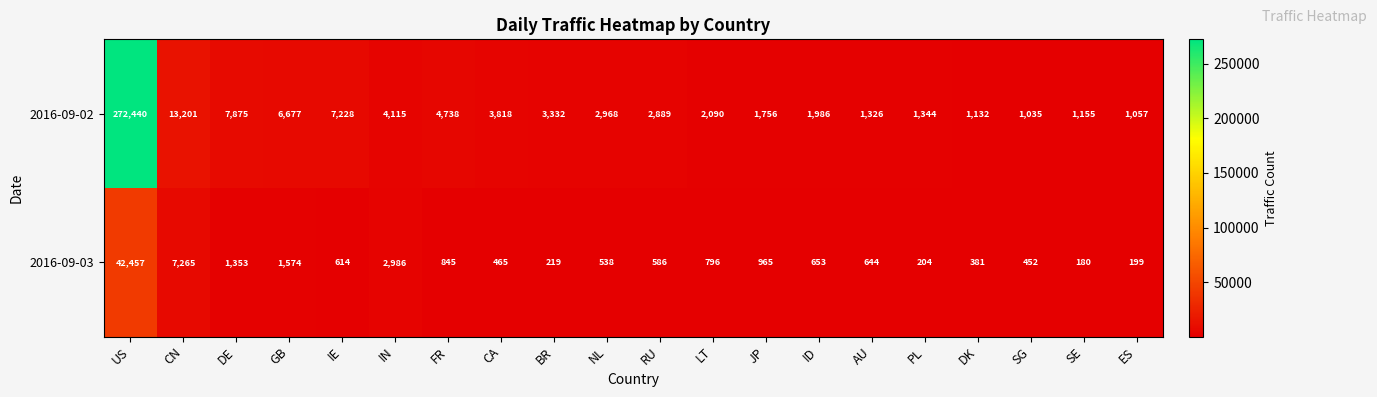

At BR, list the series in order from largest to smallest.

2016-09-02, 2016-09-03